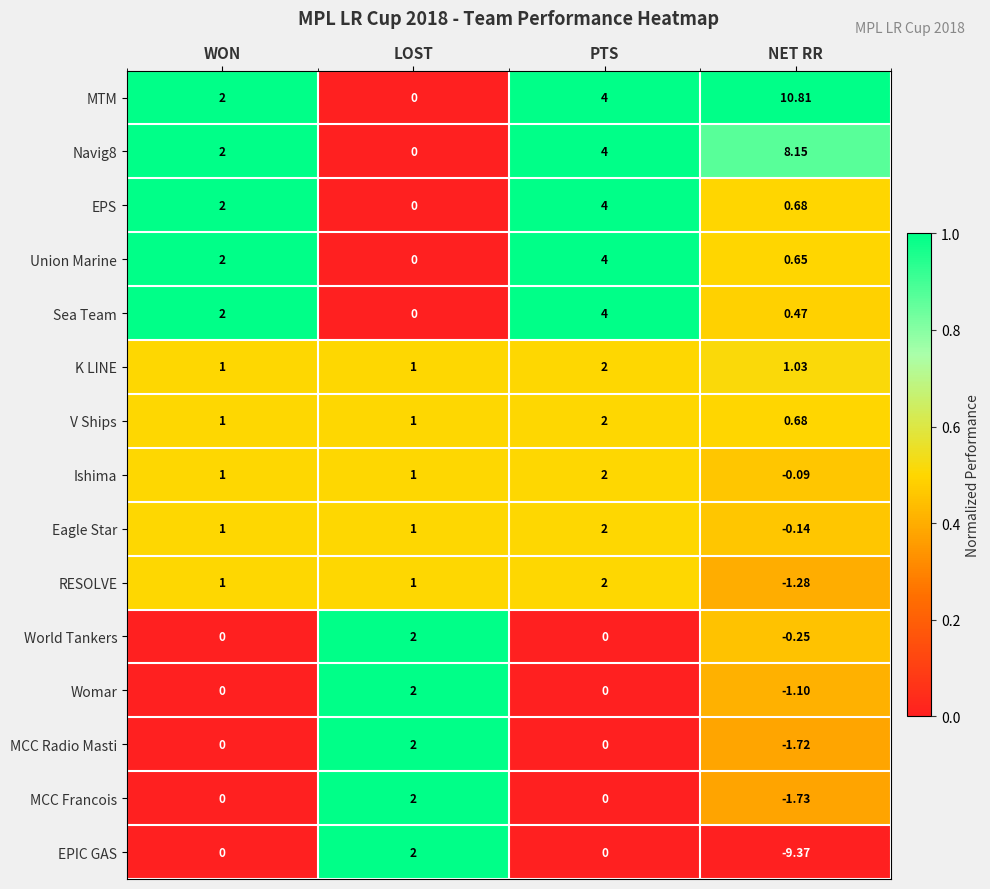

At which label is Sea Team closest to 2?

WON